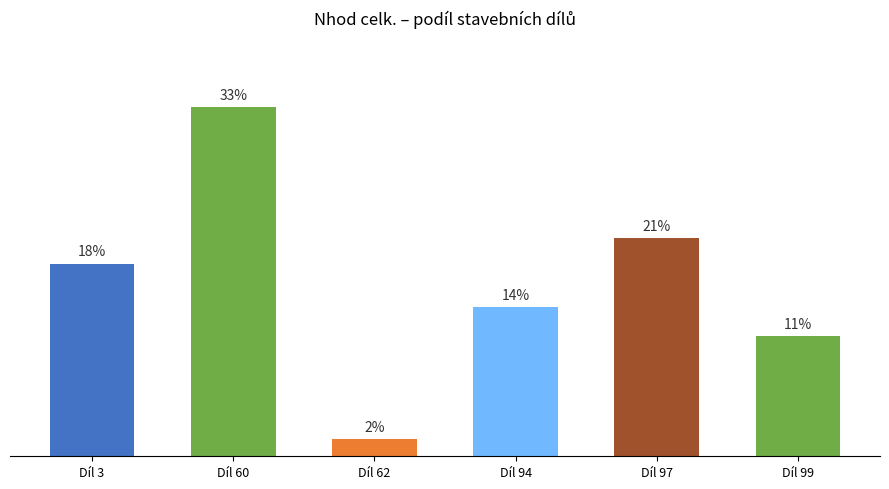

Reading right to left, list all the values displayed in this chart.

Díl 99=11.5	Díl 97=20.9	Díl 94=14.2	Díl 62=1.6	Díl 60=33.4	Díl 3=18.4